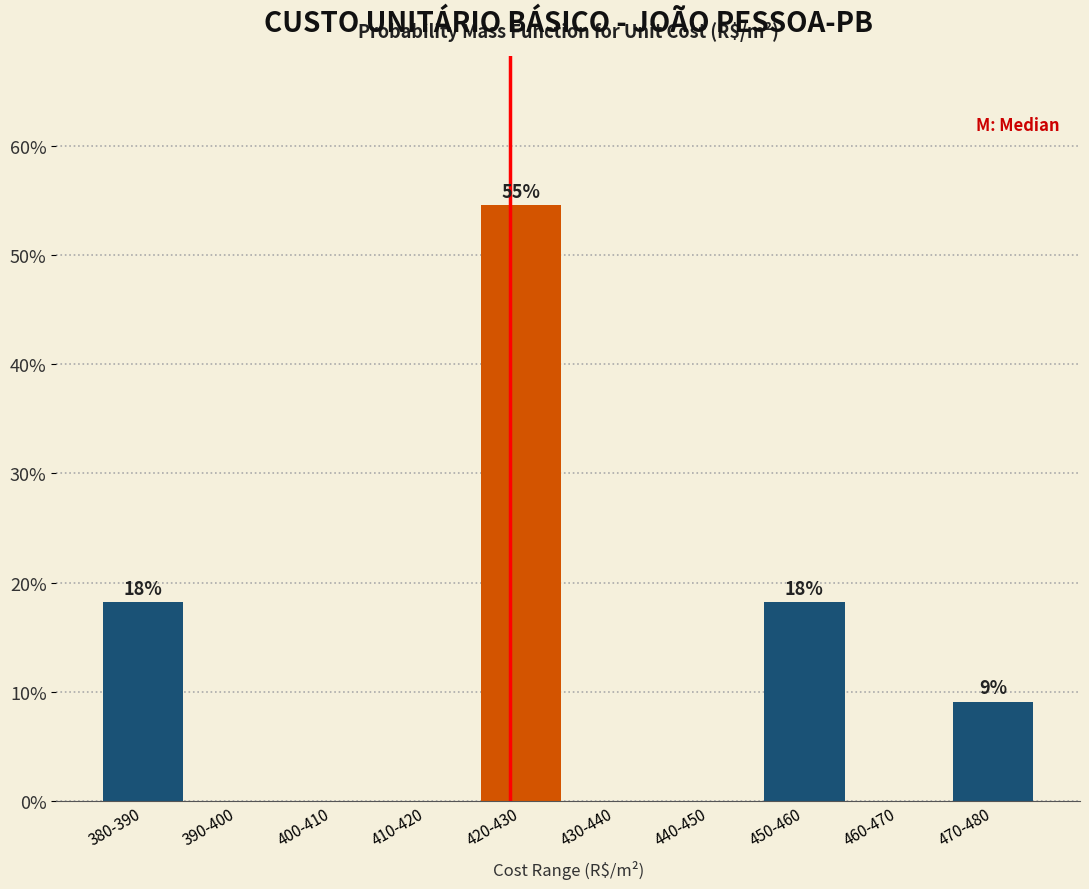

Reading right to left, transcribe all the data shown in this chart.

470-480=9.1	460-470=0.0	450-460=18.2	440-450=0.0	430-440=0.0	420-430=54.5	410-420=0.0	400-410=0.0	390-400=0.0	380-390=18.2